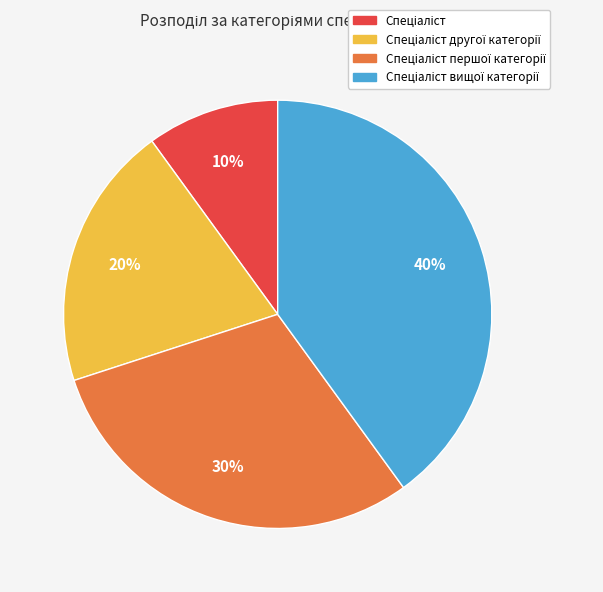

Is there any slice that represents more than half of the pie?

No